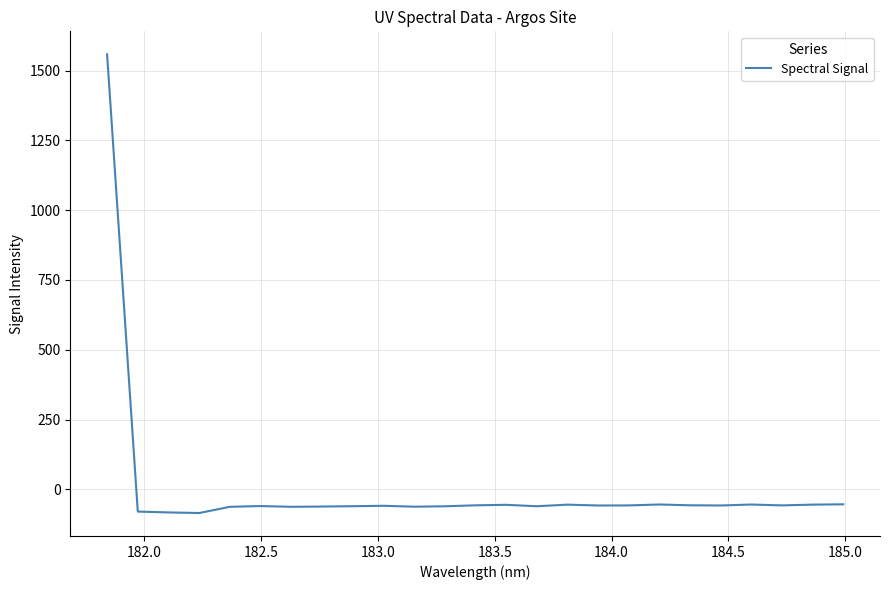

How many values exceed -58?

11